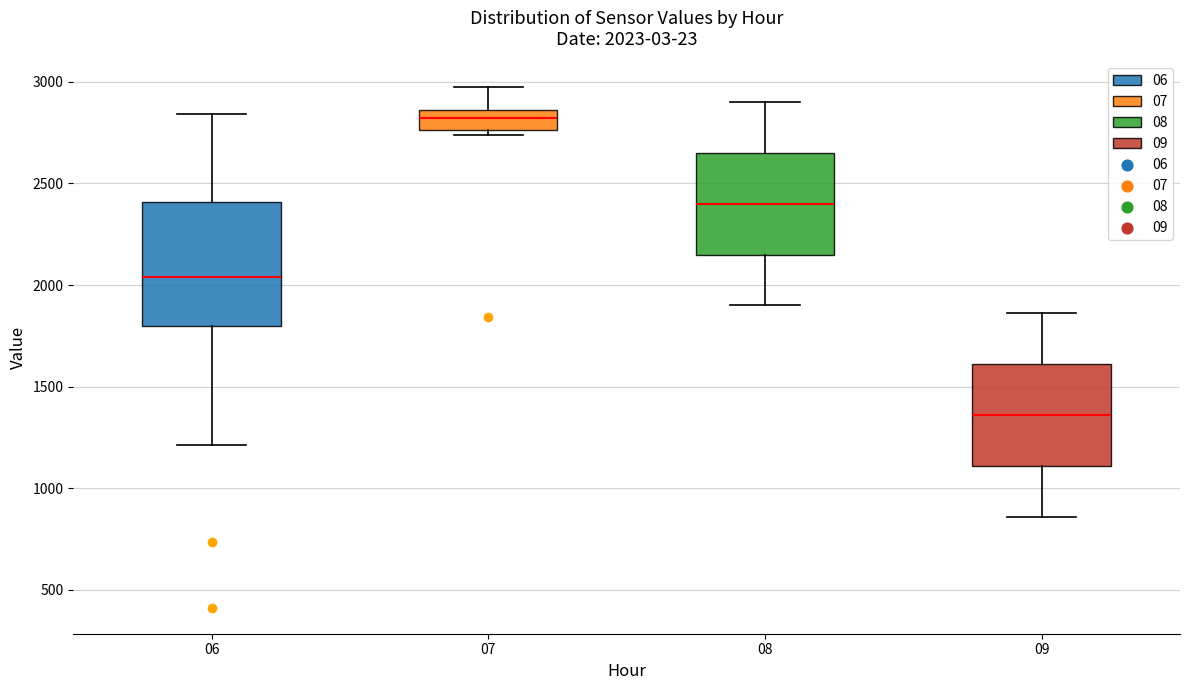

Which box has the lowest median line?

09